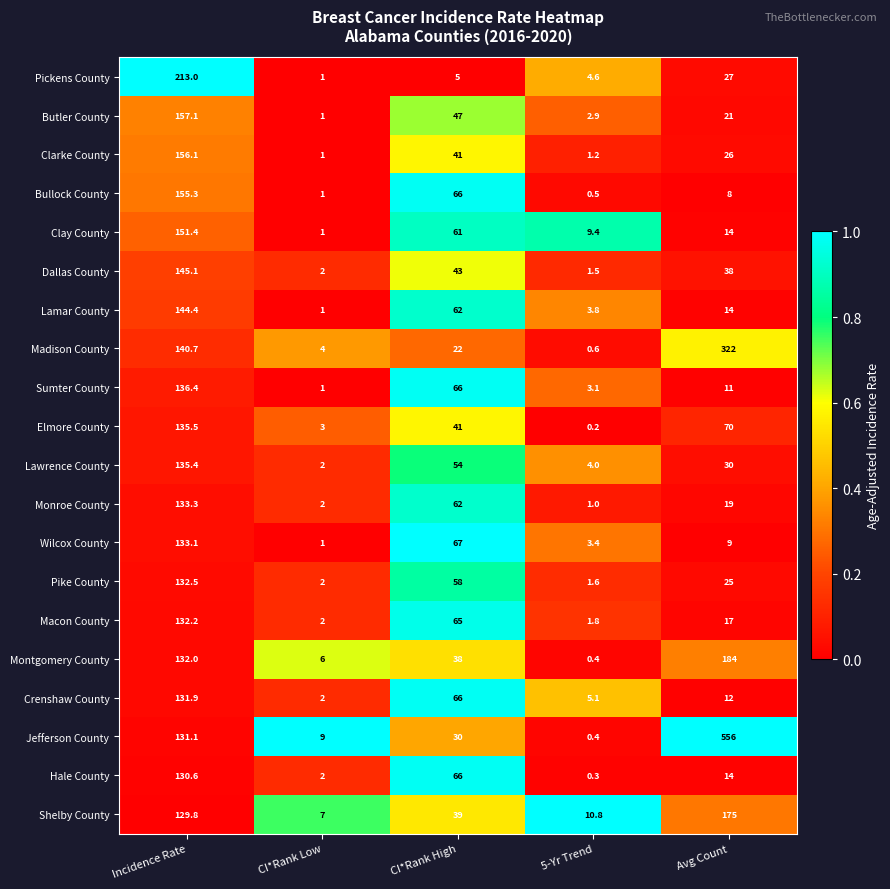

Between CI*Rank Low and CI*Rank High, which series saw the biggest shift?

Wilcox County